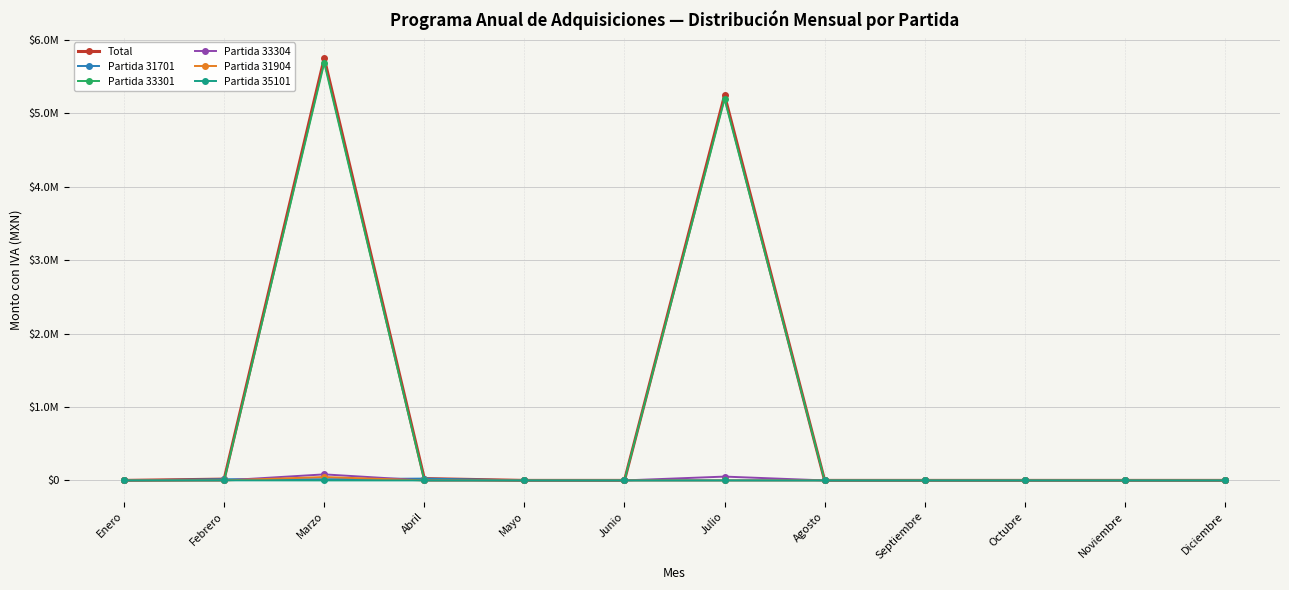

Is this an area chart (filled region under the line)?

No